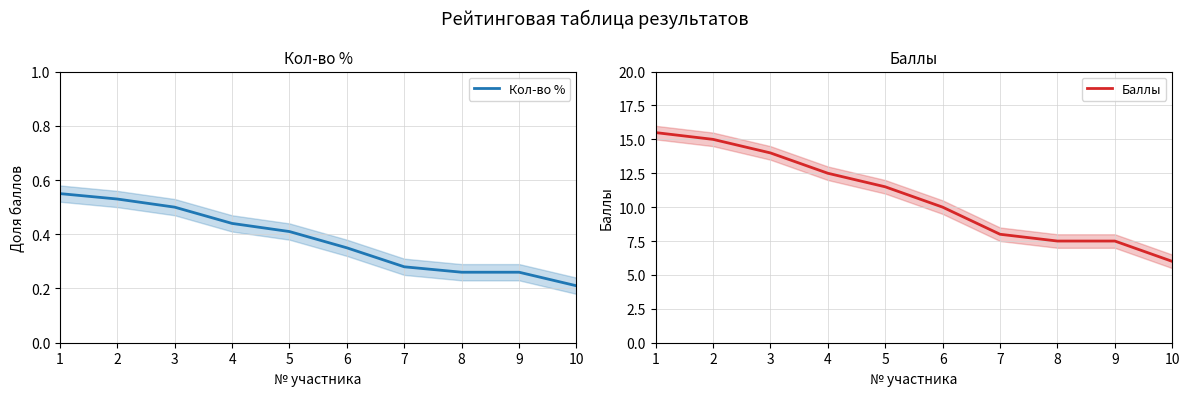

Which series changed the most between 3 and 5?

Баллы